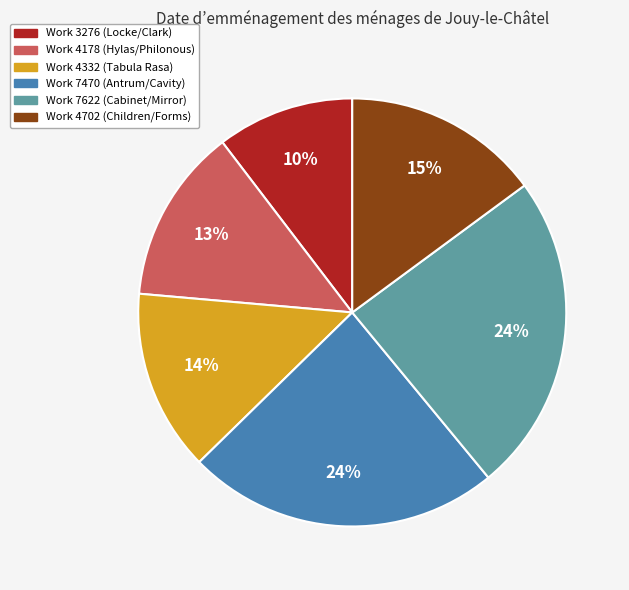

Approximately how many times larger is the value at Work 4178 (Hylas/Philonous) compared to Work 7622 (Cabinet/Mirror)?

0.5